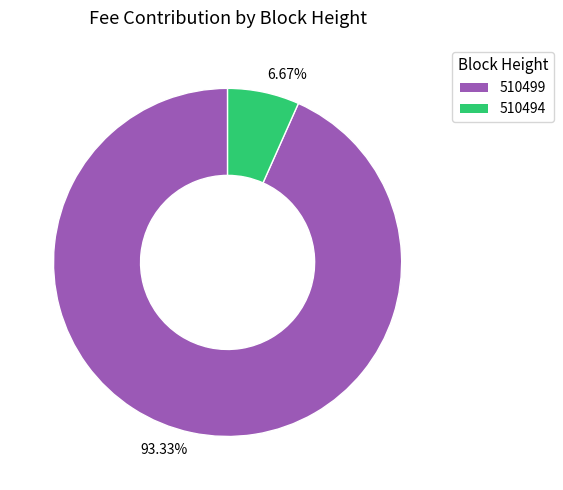

To the nearest percent, what is the difference between the 510499 and 510494 slice percentages?

87%